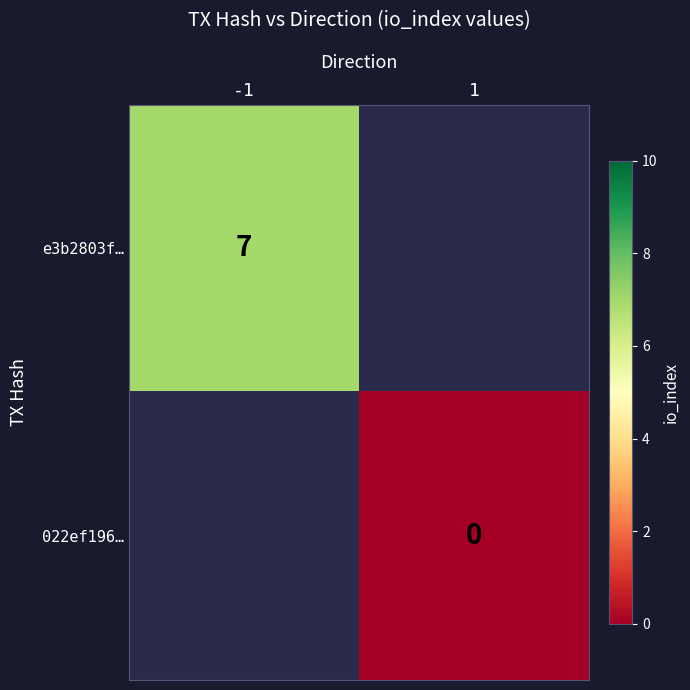

Count the number of categories in the chart.

2